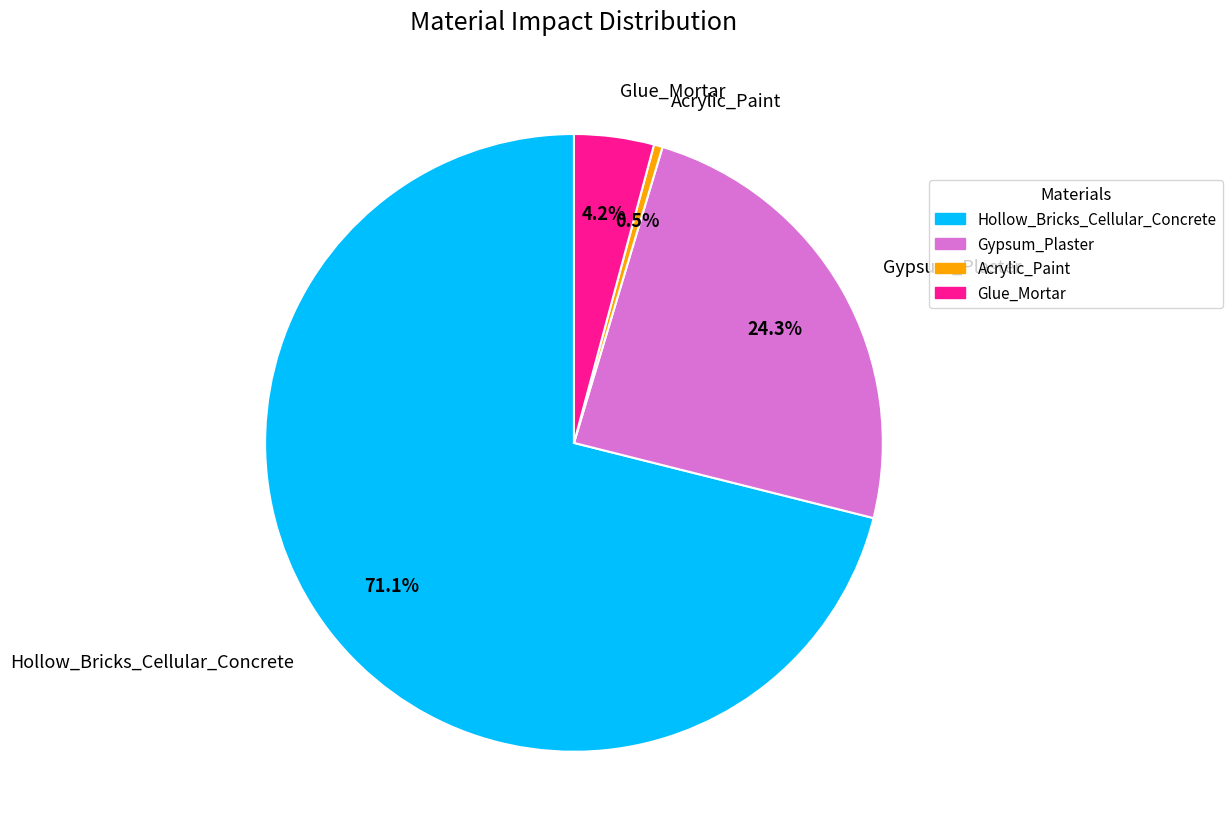

Count the number of slices in the pie.

4